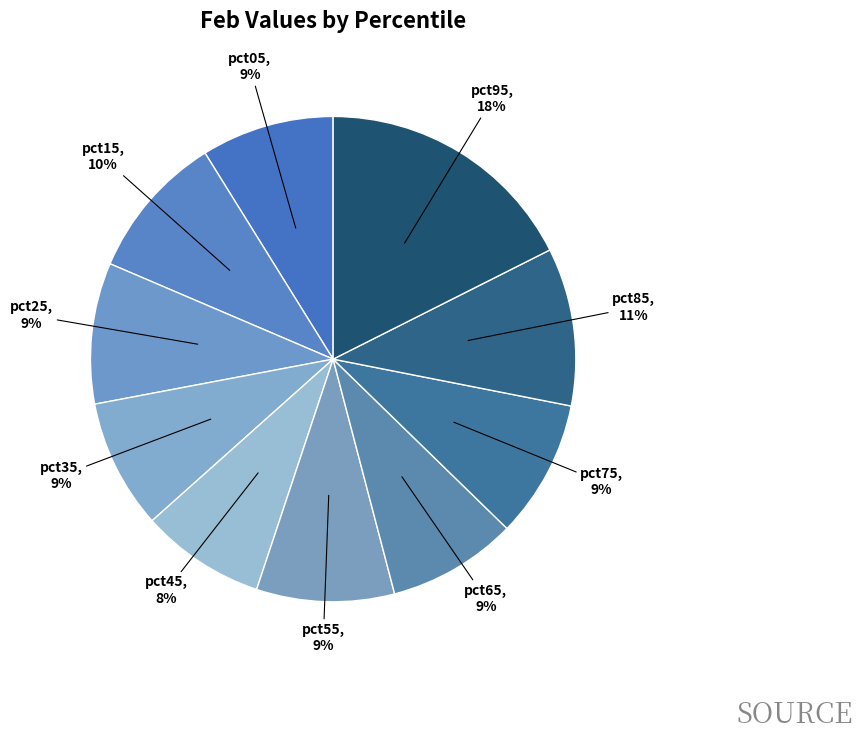

Which has a higher value, pct15 or pct45?

pct15